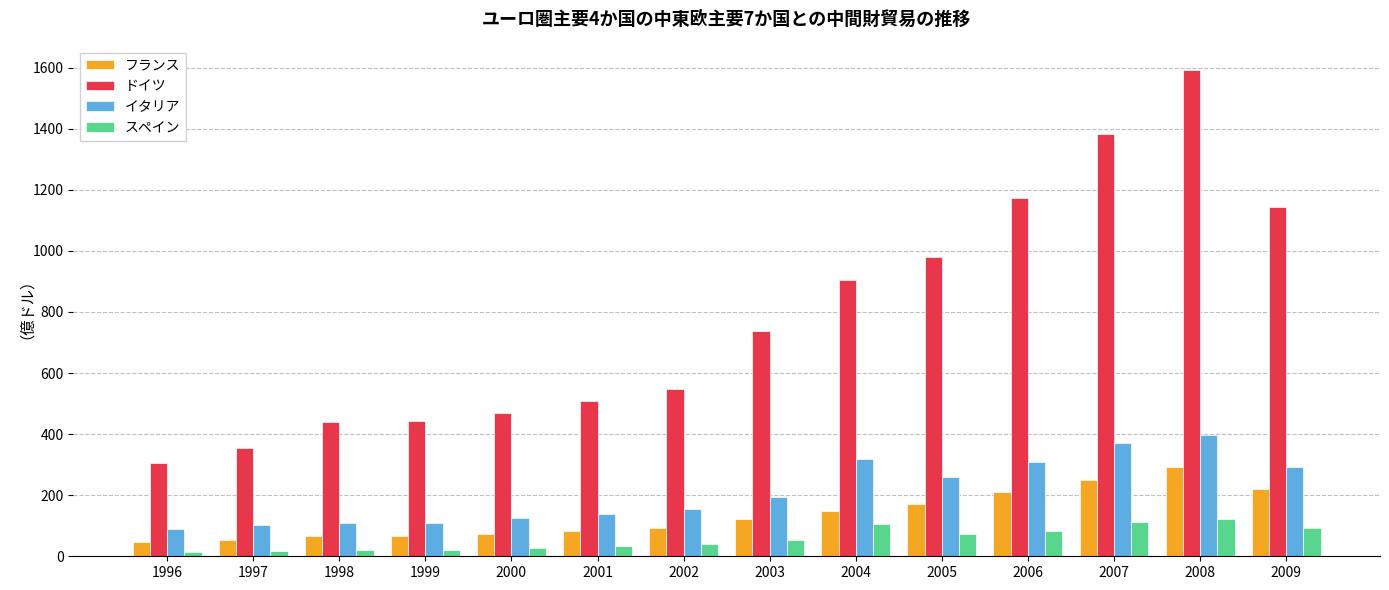

What is the approximate value of フランス at 2002?

94.1